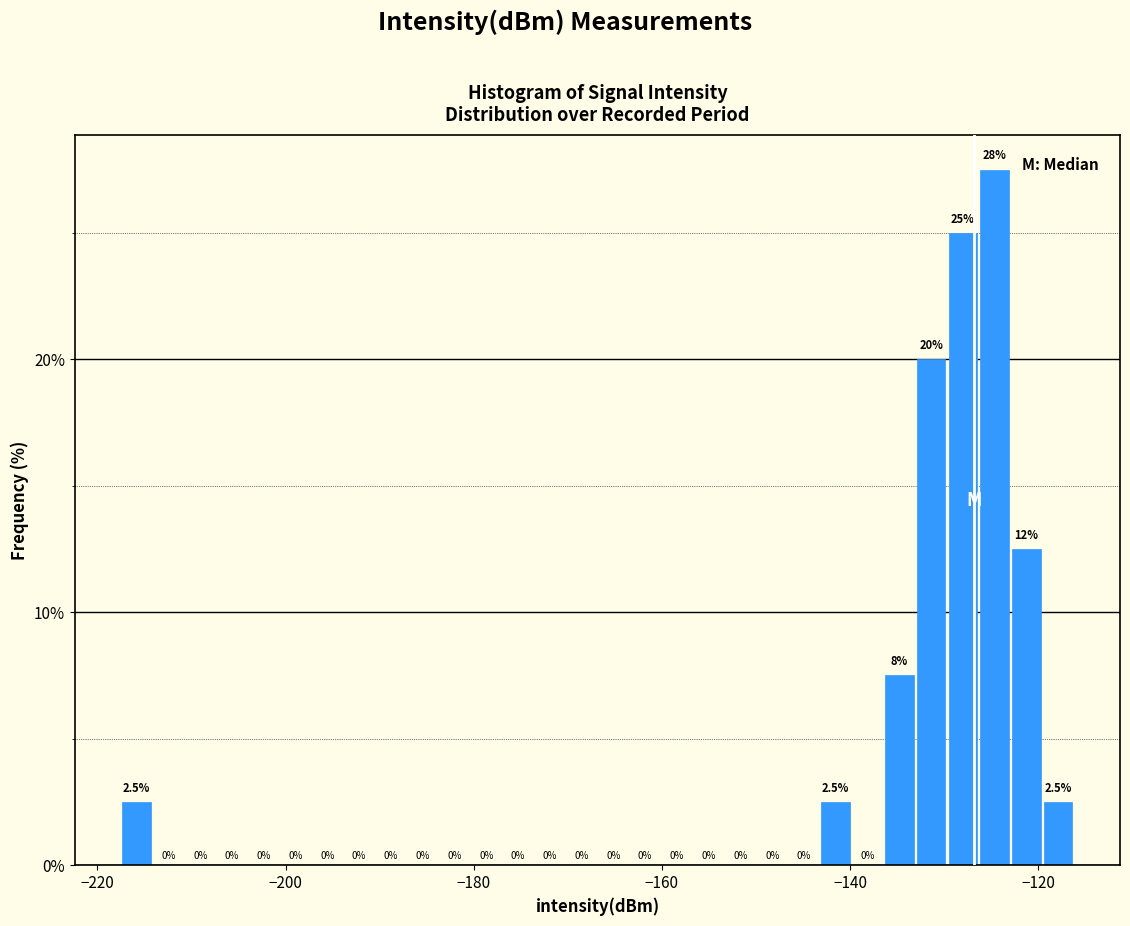

Read against the x-axis, roughly where is the centre of the tallest bar?

-124